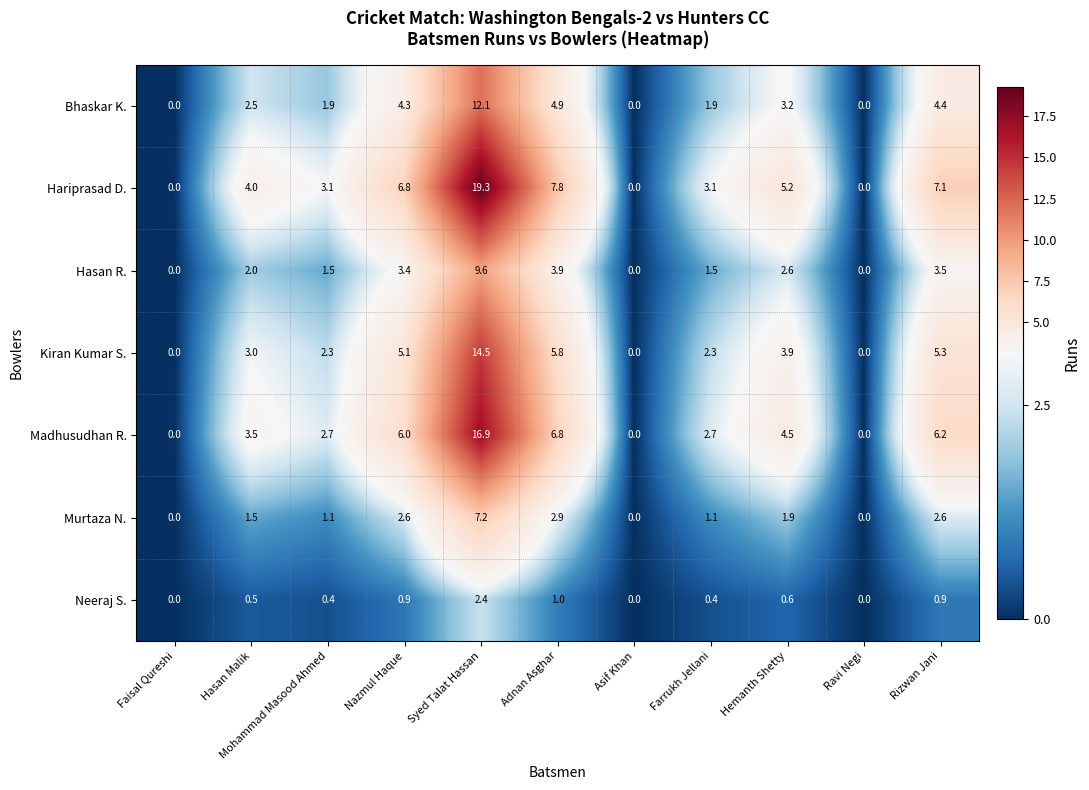

Which category has the highest value in the Madhusudhan R. series?

Syed Talat Hassan